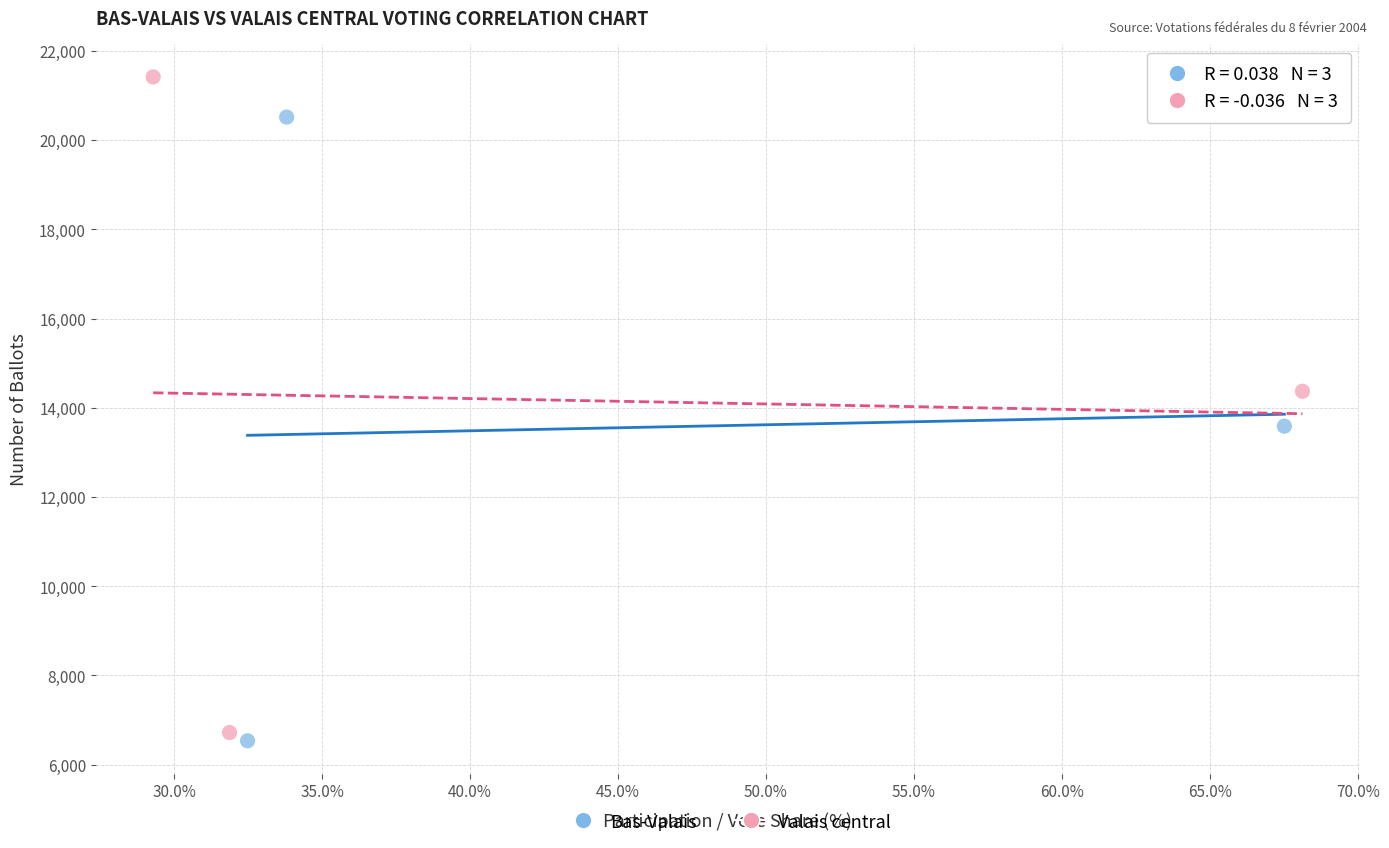

Which series has the widest spread of Y values?

Valais central